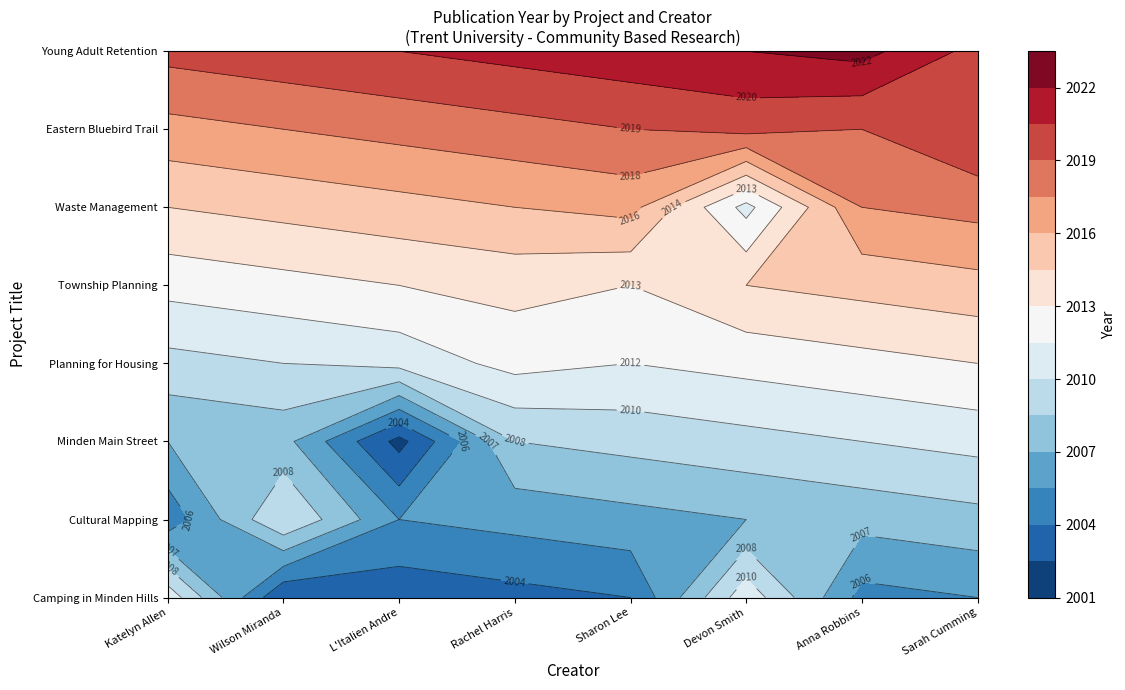

At which category is the sum across all series the highest?

Devon Smith